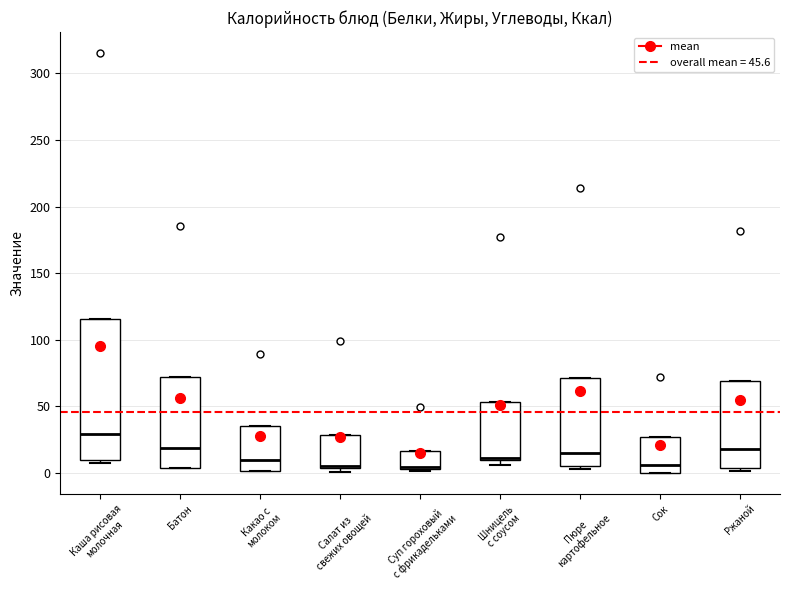

Which box is the tallest, from its lower edge to its upper edge?

Каша рисовая молочная